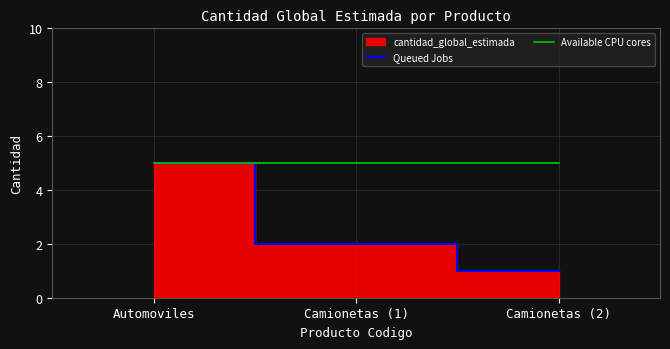

Reading right to left, what are all the values shown in this chart?

Queued Jobs: 1	2	5
Available CPU cores: 5	5	5